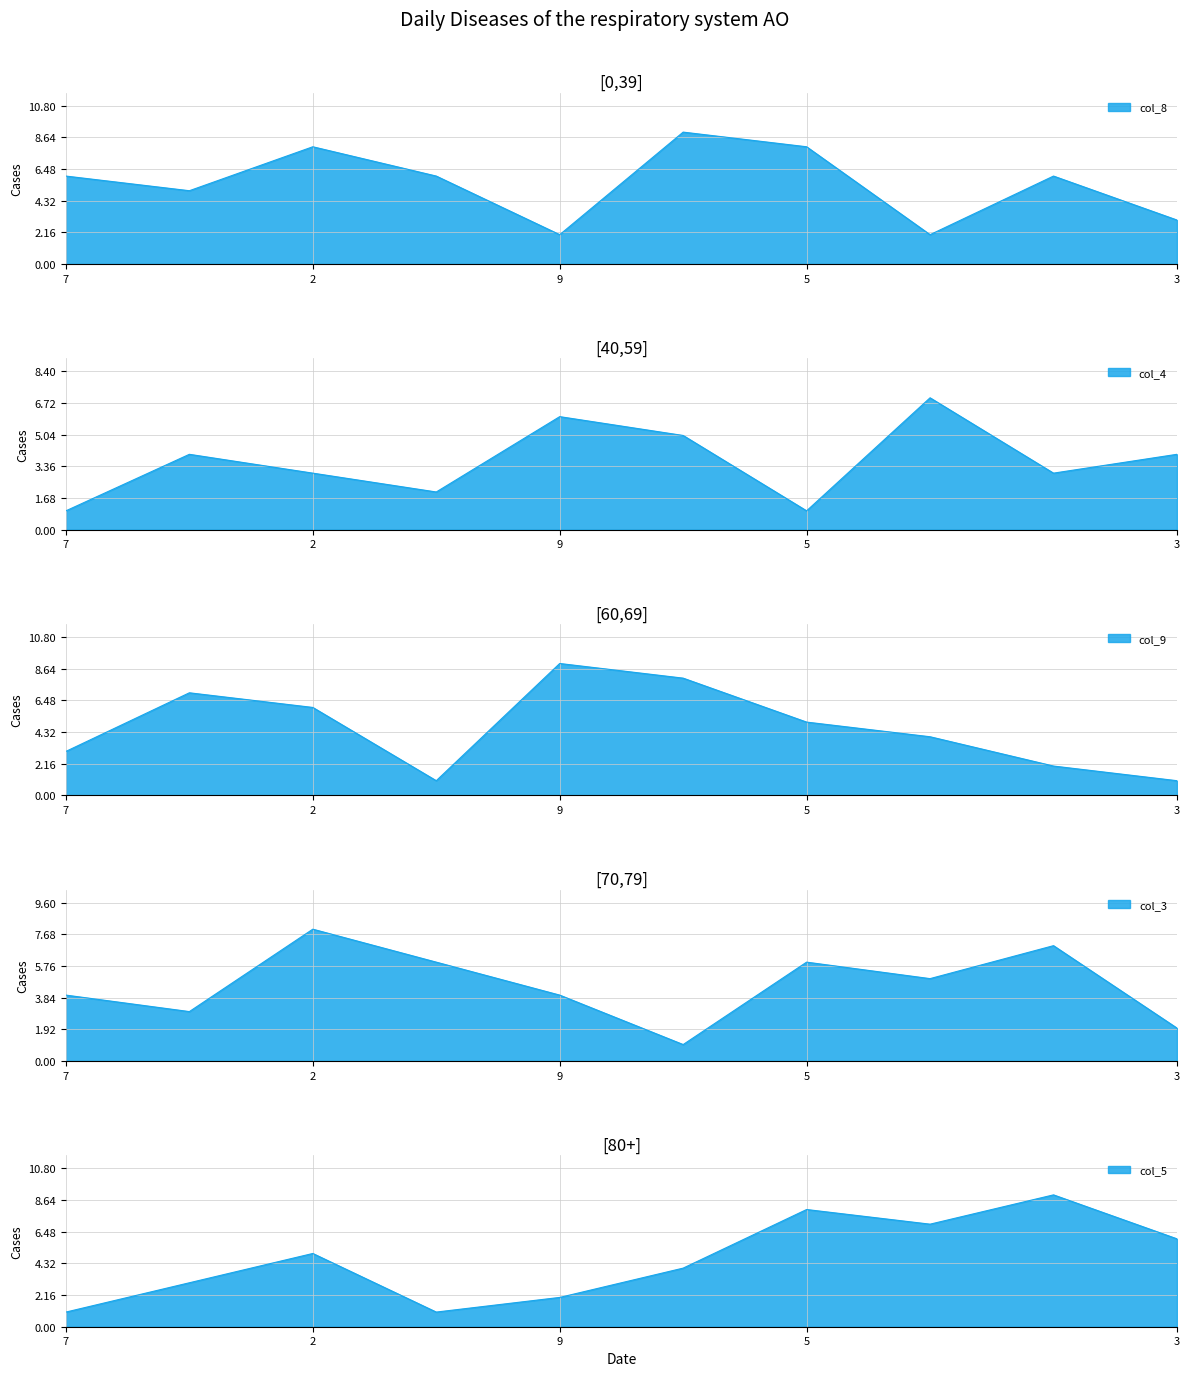

What value does the col_4 series have at 3?

4